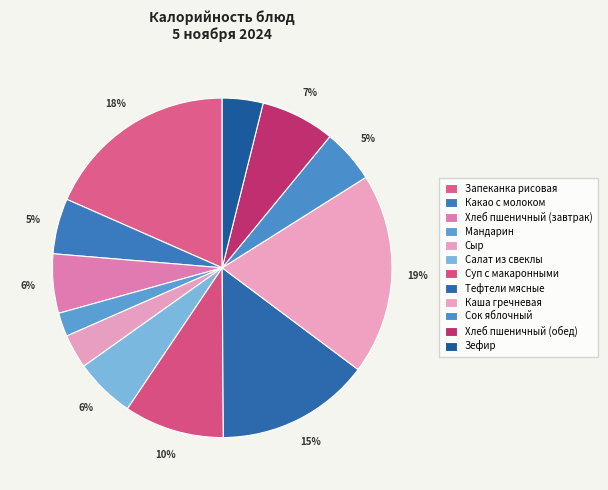

To the nearest percent, what percentage of the pie is Салат из свеклы?

6%